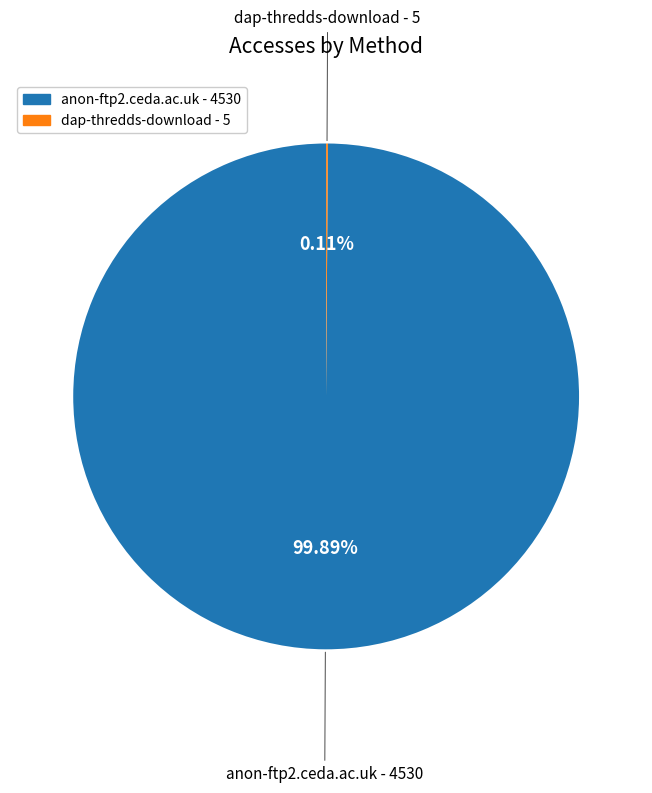

Is there any slice that represents more than half of the pie?

Yes